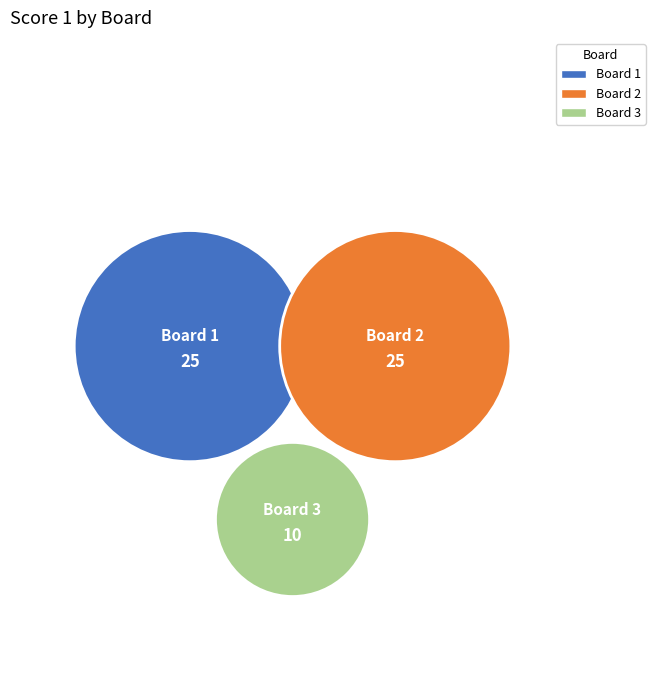

To the nearest percent, what percentage of the pie is 1?

42%